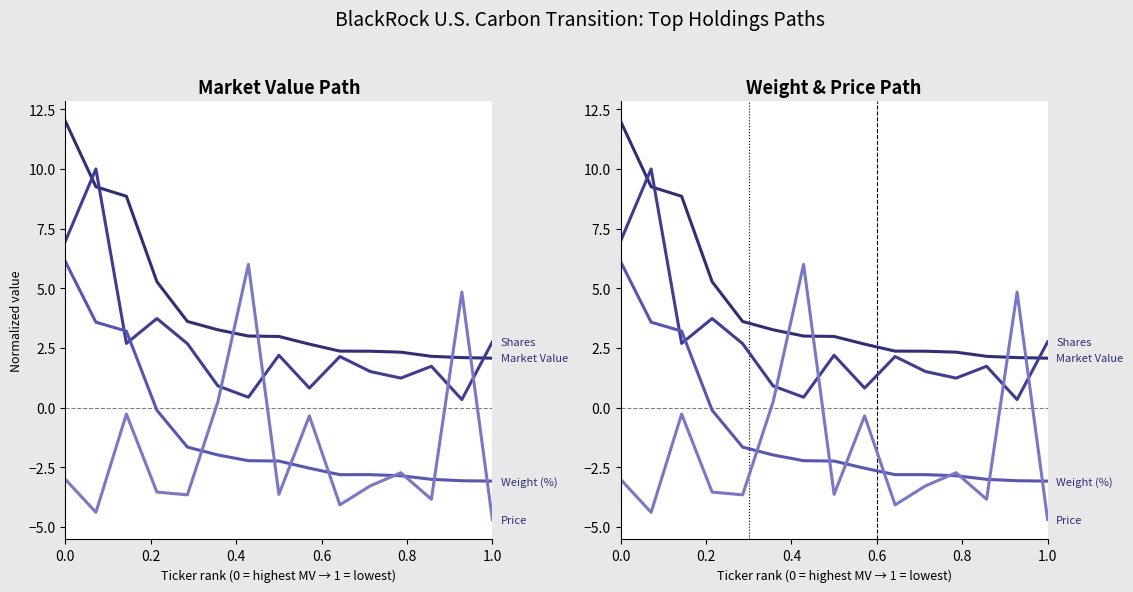

Is the value of Weight (%) at 6 greater than the value of Market Value (norm) at 0.4?

No